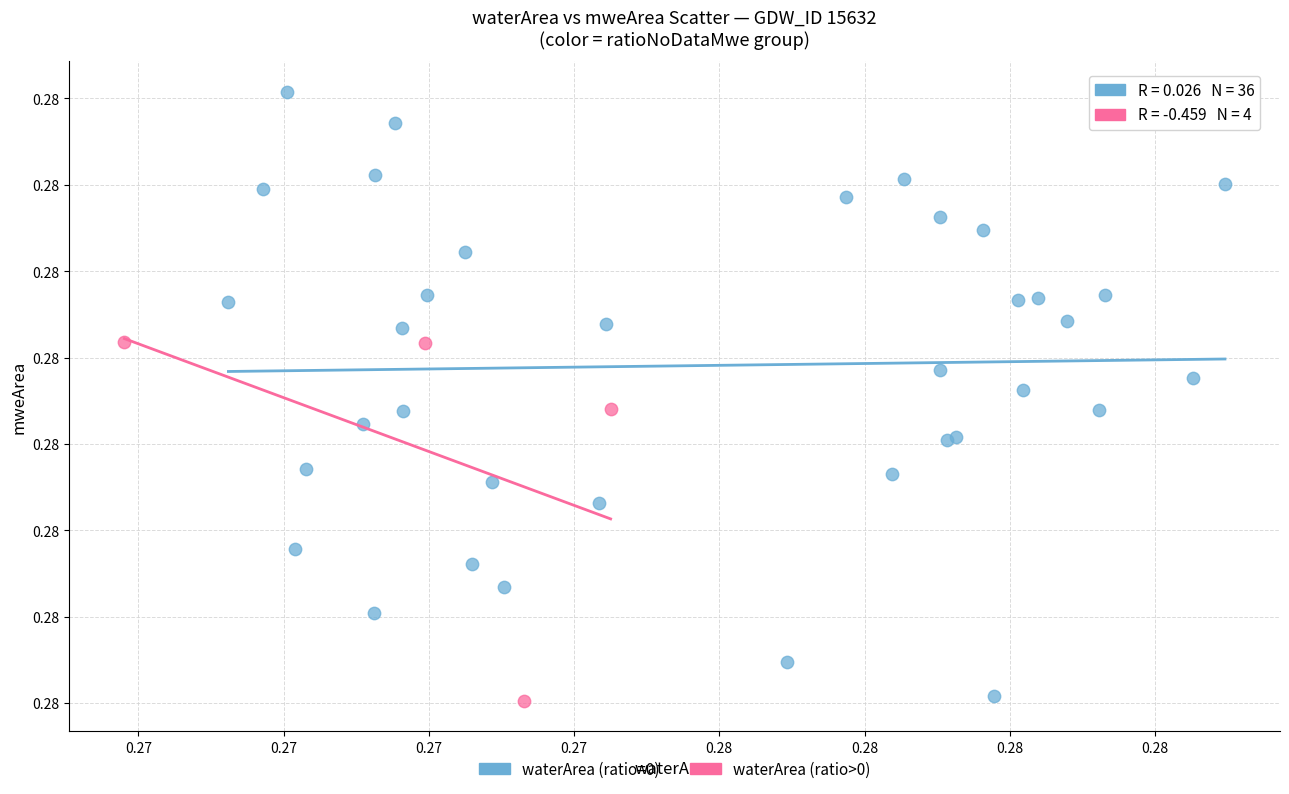

Which series has the widest spread of Y values?

waterArea (ratio=0)